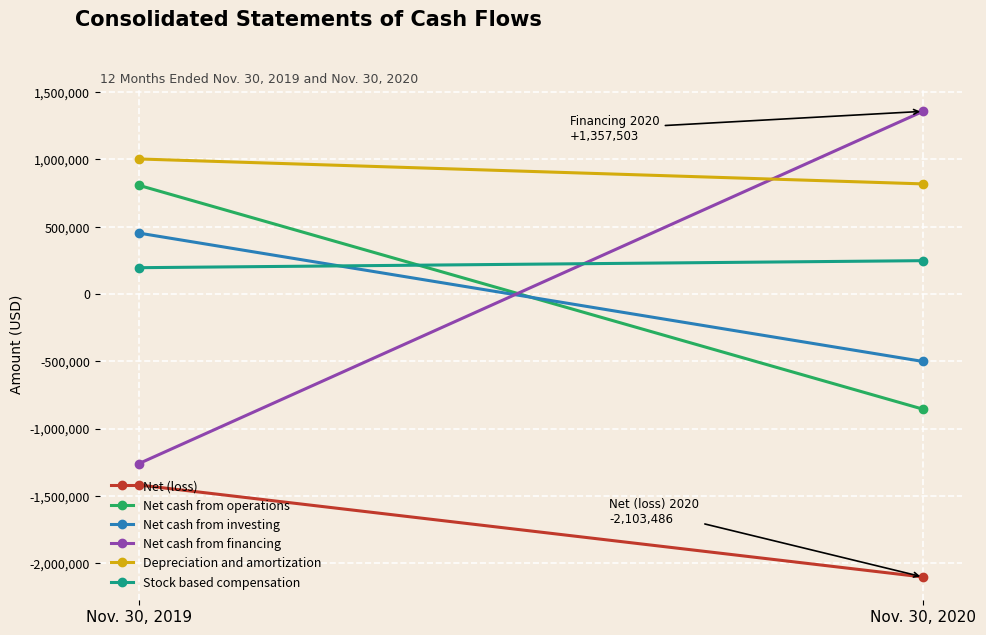

Reading left to right, transcribe all the data shown in this chart.

Net (loss): -1419586	-2103486
Net cash from operations: 807753	-856314
Net cash from investing: 452688	-501650
Net cash from financing: -1260808	1357503
Depreciation and amortization: 1003541	818234
Stock based compensation: 195416	247645